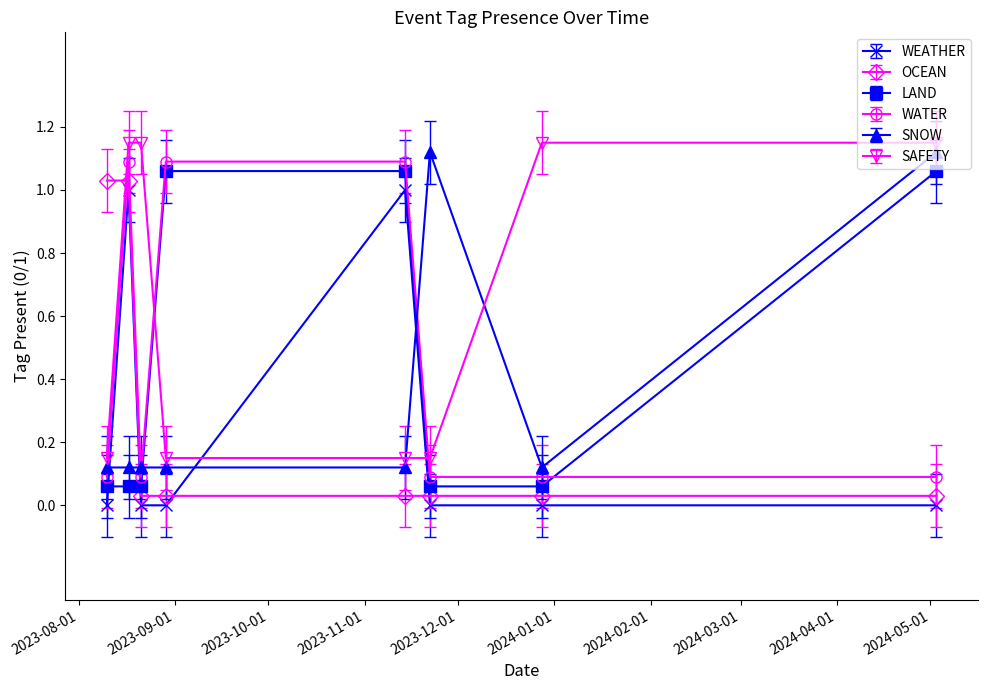

Which series has the largest total across all categories?

SAFETY